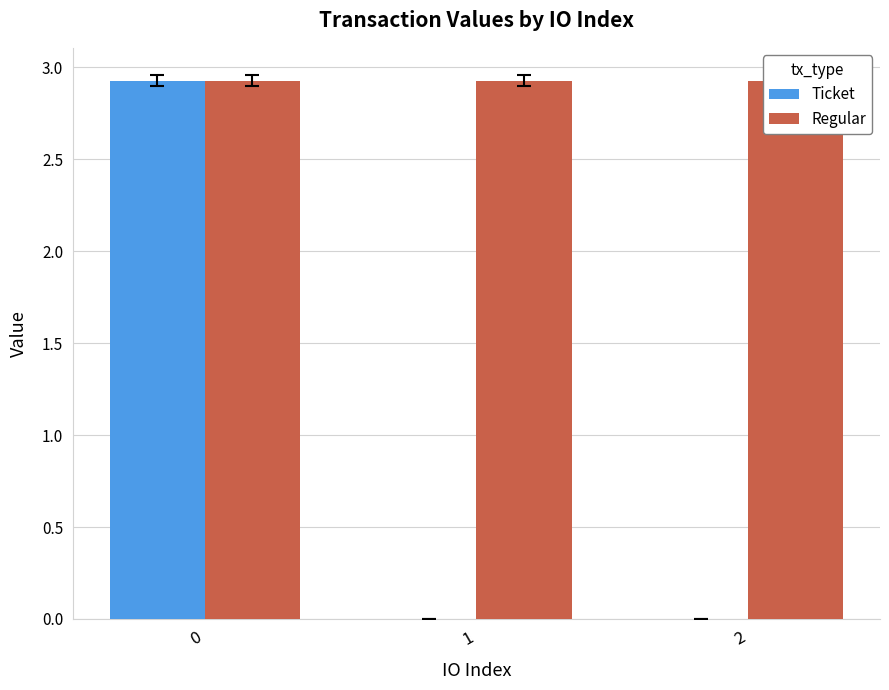

Reading left to right, list all the values displayed in this chart.

Ticket: 0=2.9	1=0.0	2=0.0
Regular: 0=2.9	1=2.9	2=2.9